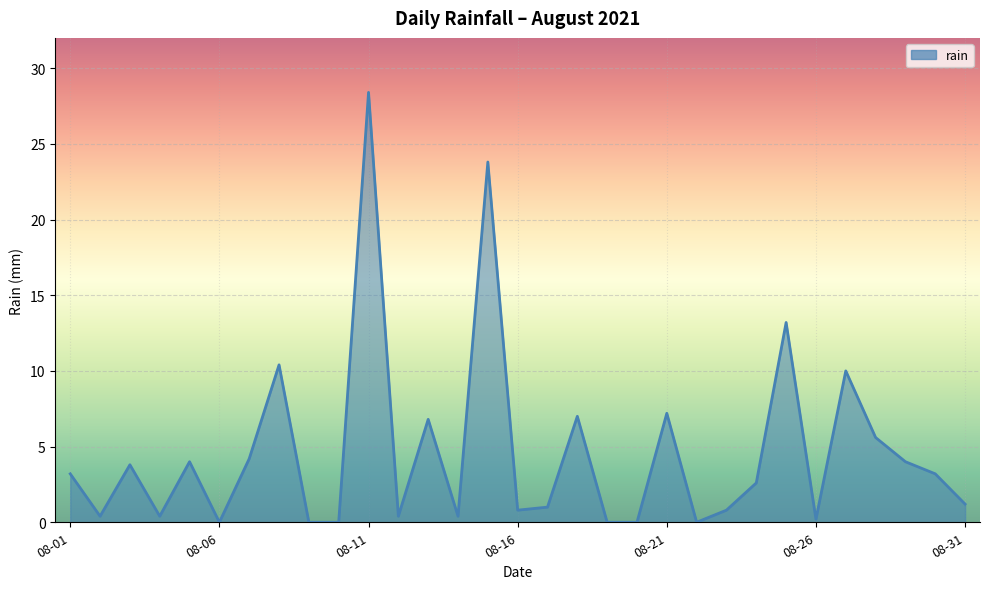

Does the chart display data point markers on the line(s)?

No